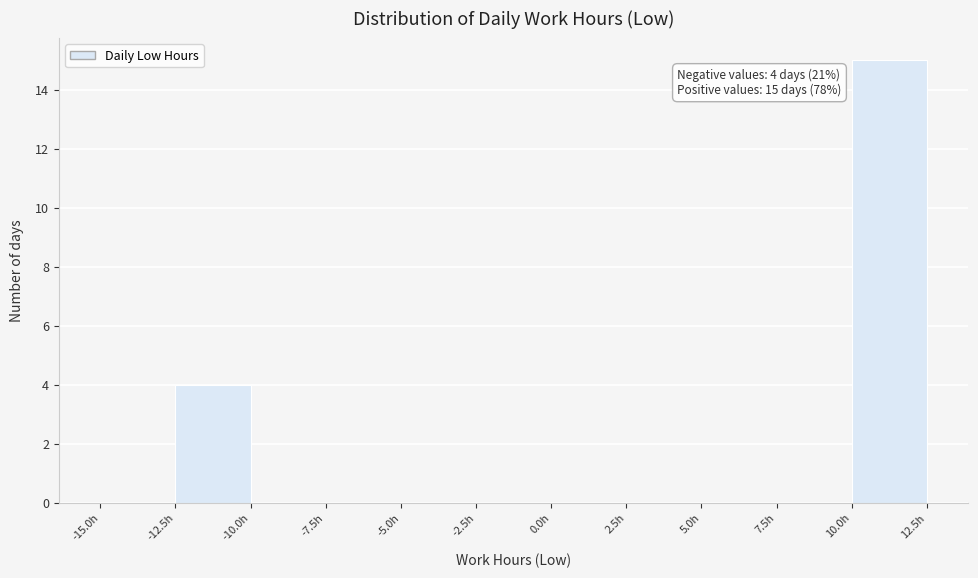

Over which range of the x-axis is the bar tallest?

10.0 to 12.5